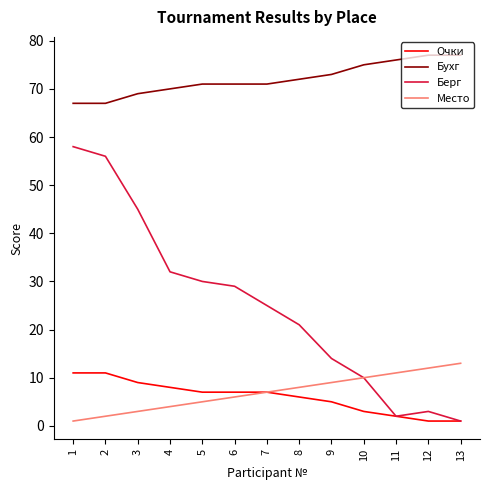

True or false: Очки and Бухг intersect in this chart.

False